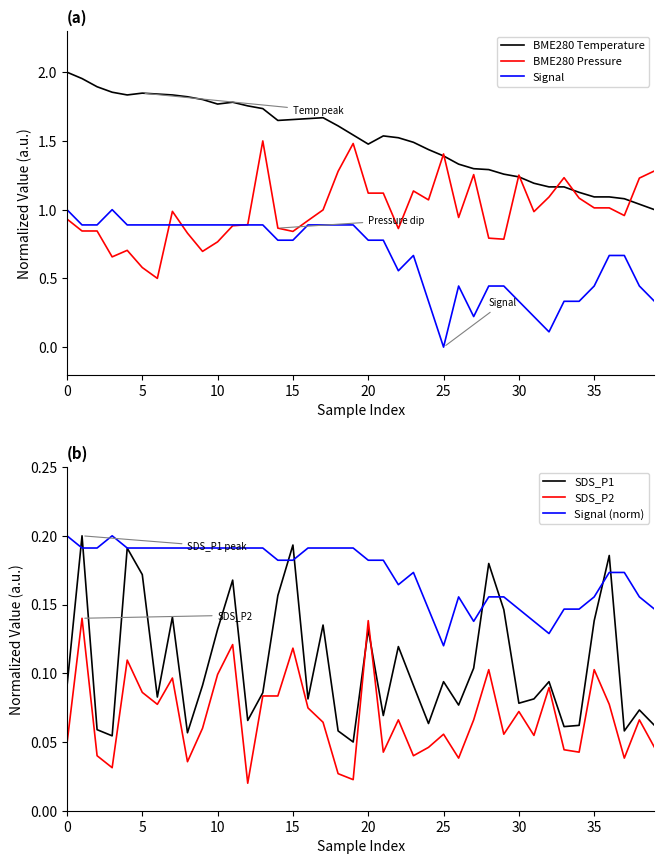

Between 14 and 29, which series saw the biggest shift?

BME280 Temperature